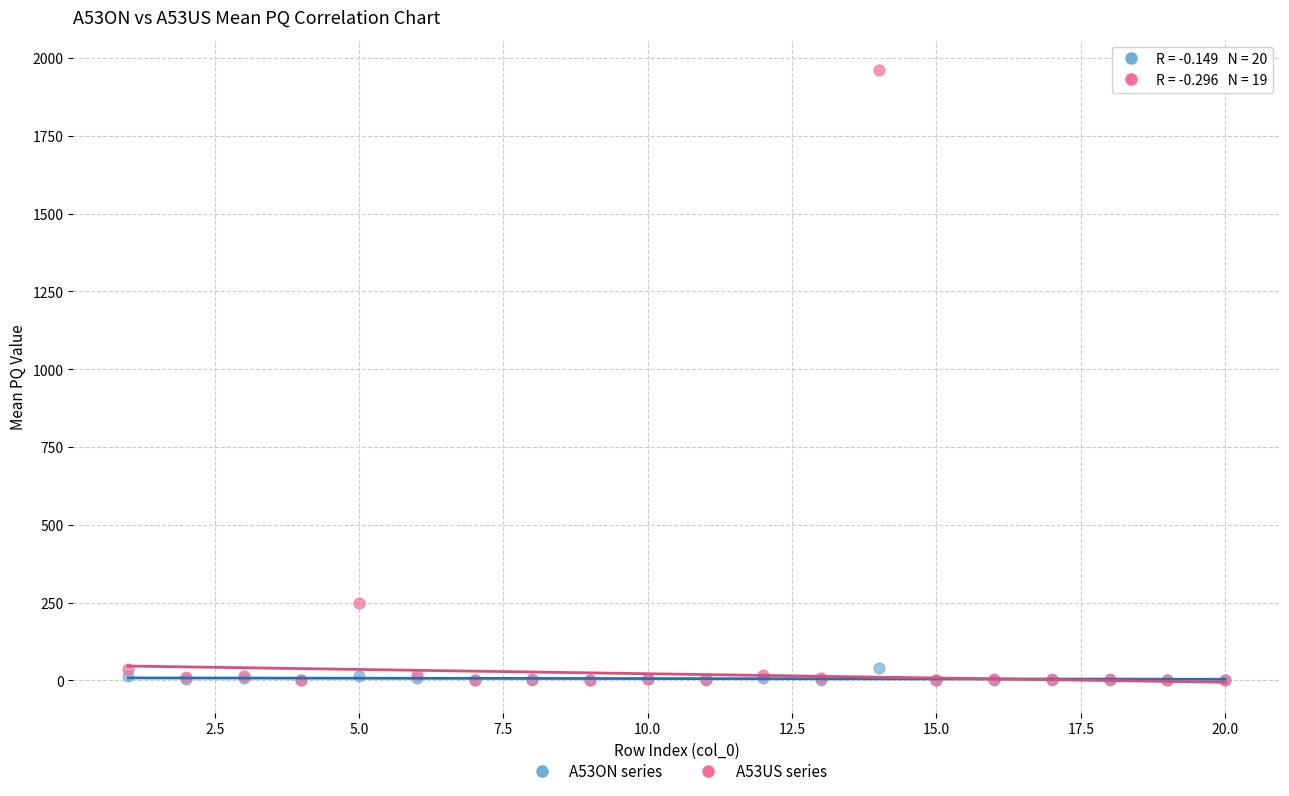

Across all series, what Y value is closest to 980?

248.7